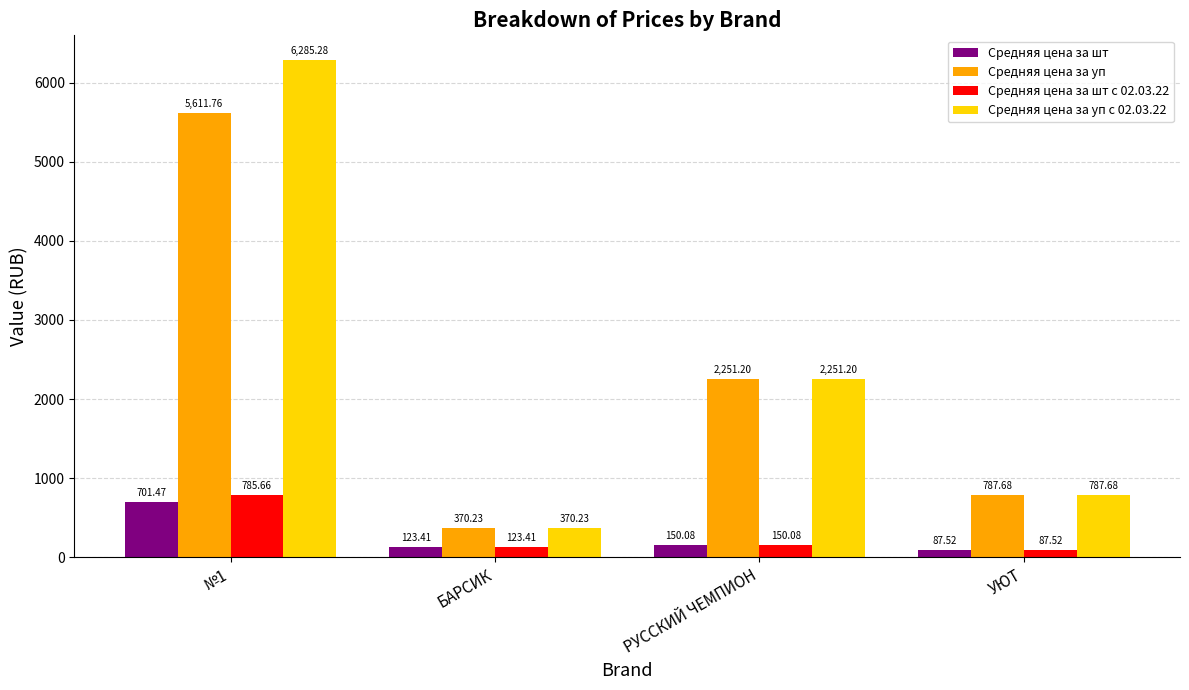

At which label does Средняя цена за шт с 02.03.22 reach its peak?

№1